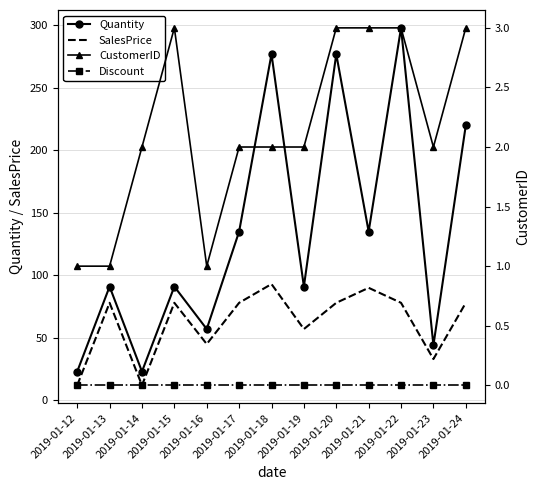

Rank the series by their maximum value, from lowest to highest.

Discount, CustomerID, SalesPrice, Quantity